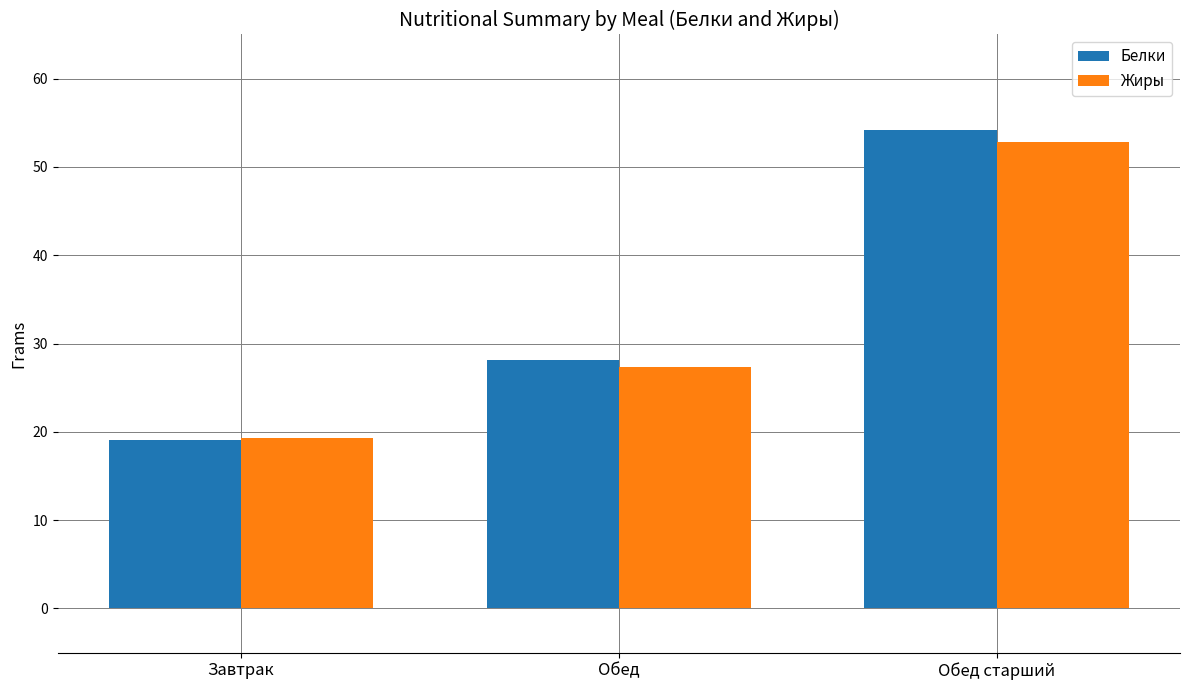

What is the sum of all Белки values?

101.4